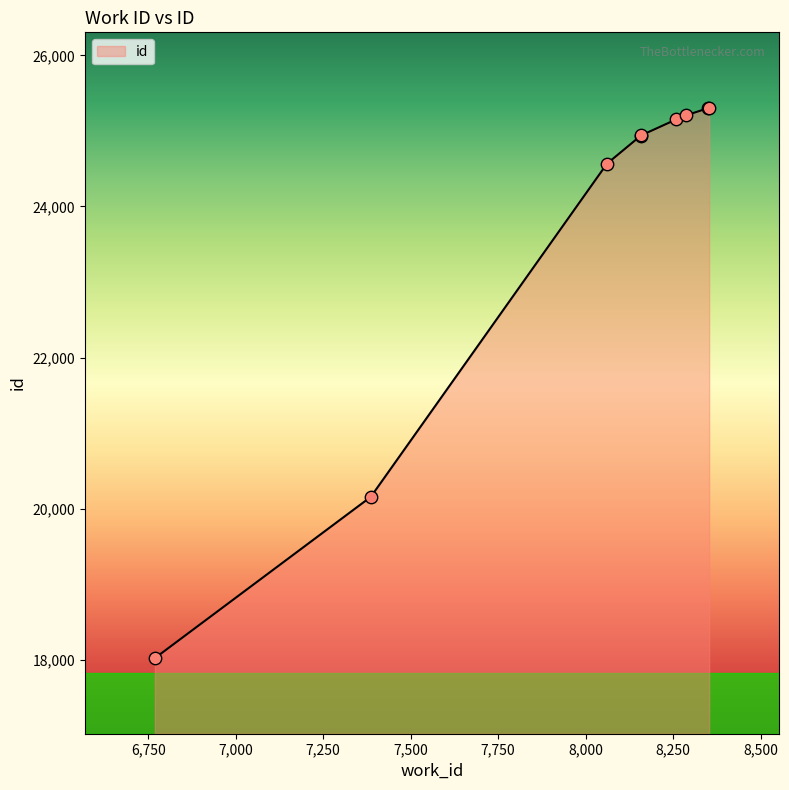

What is the change in value from 8288 to 8353?

+97